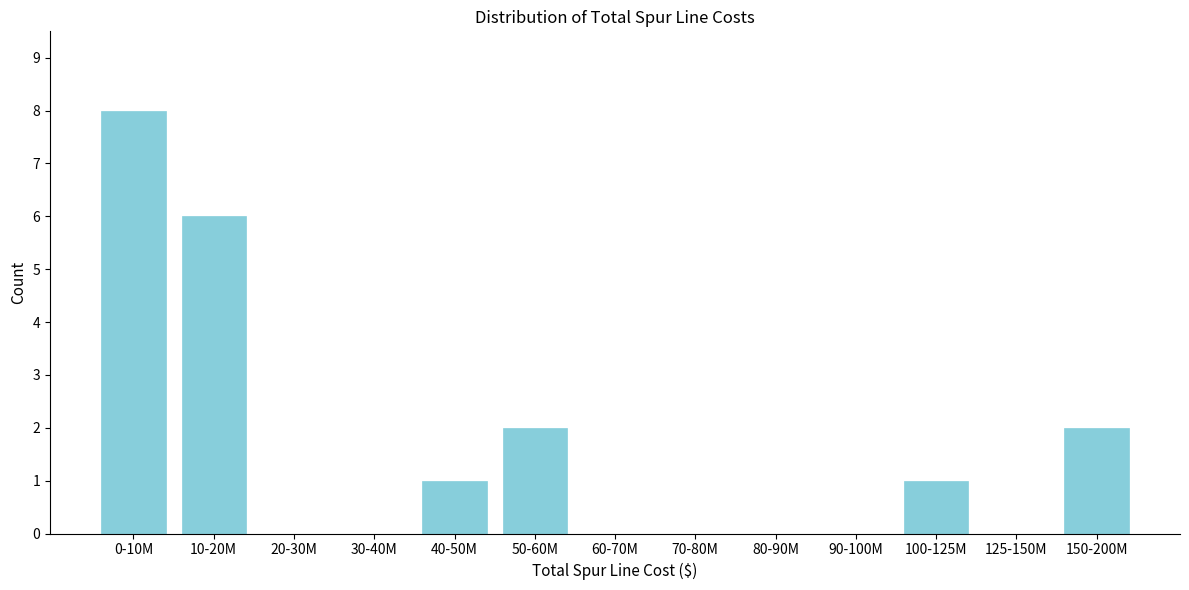

Reading left to right, list all the values displayed in this chart.

0-10M=8	10-20M=6	20-30M=0	30-40M=0	40-50M=1	50-60M=2	60-70M=0	70-80M=0	80-90M=0	90-100M=0	100-125M=1	125-150M=0	150-200M=2